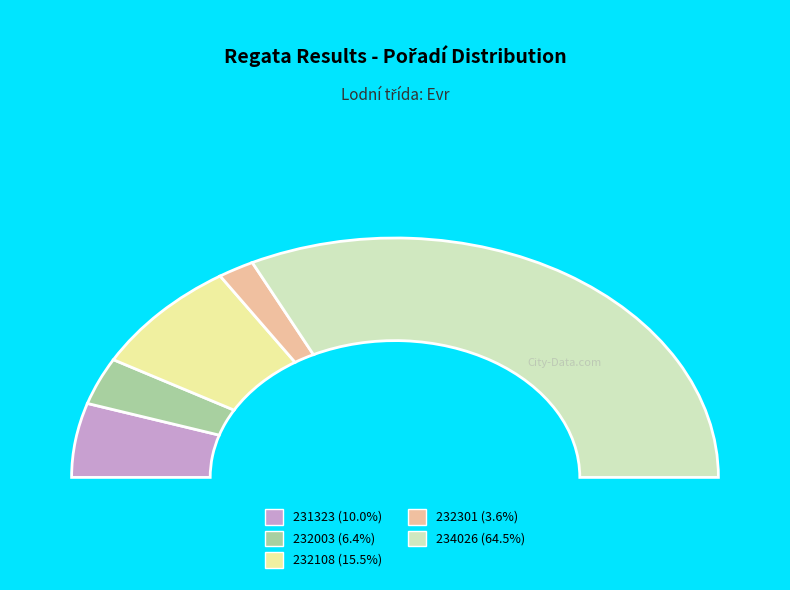

Is the sum of 232108 and 231323 greater than half?

No